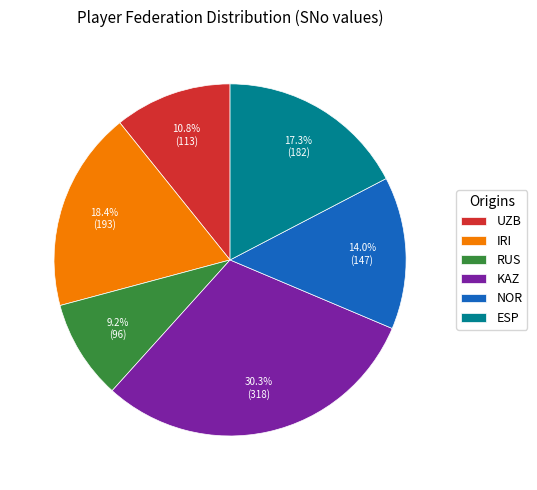

To the nearest percent, what portion does ESP represent?

17%